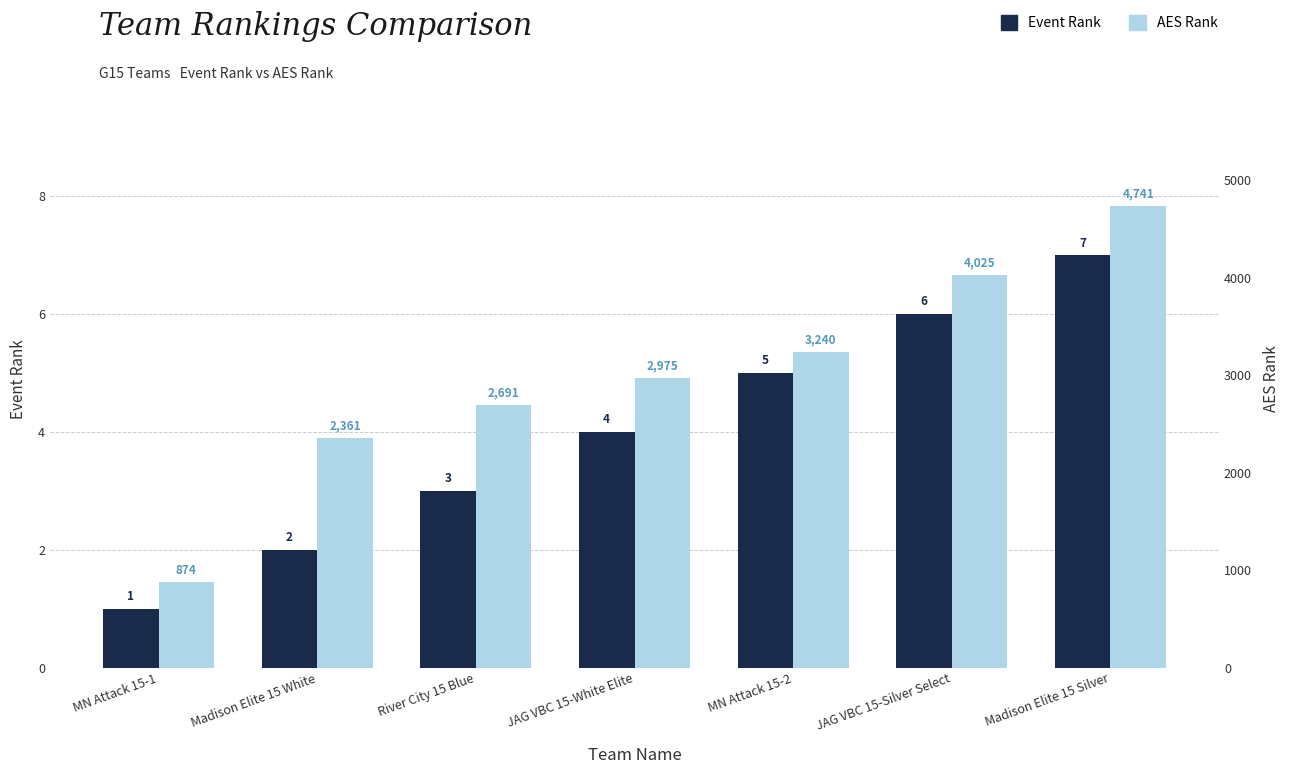

At which label is Event Rank closest to 4?

JAG VBC 15-White Elite